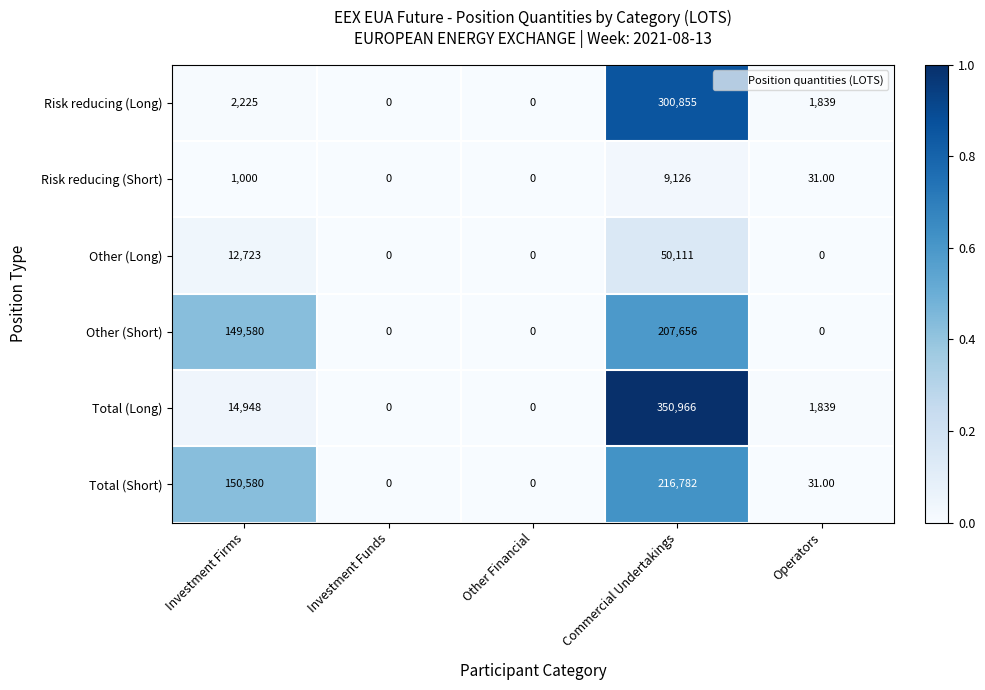

What is the sum of all Risk reducing (Long) values?

304919